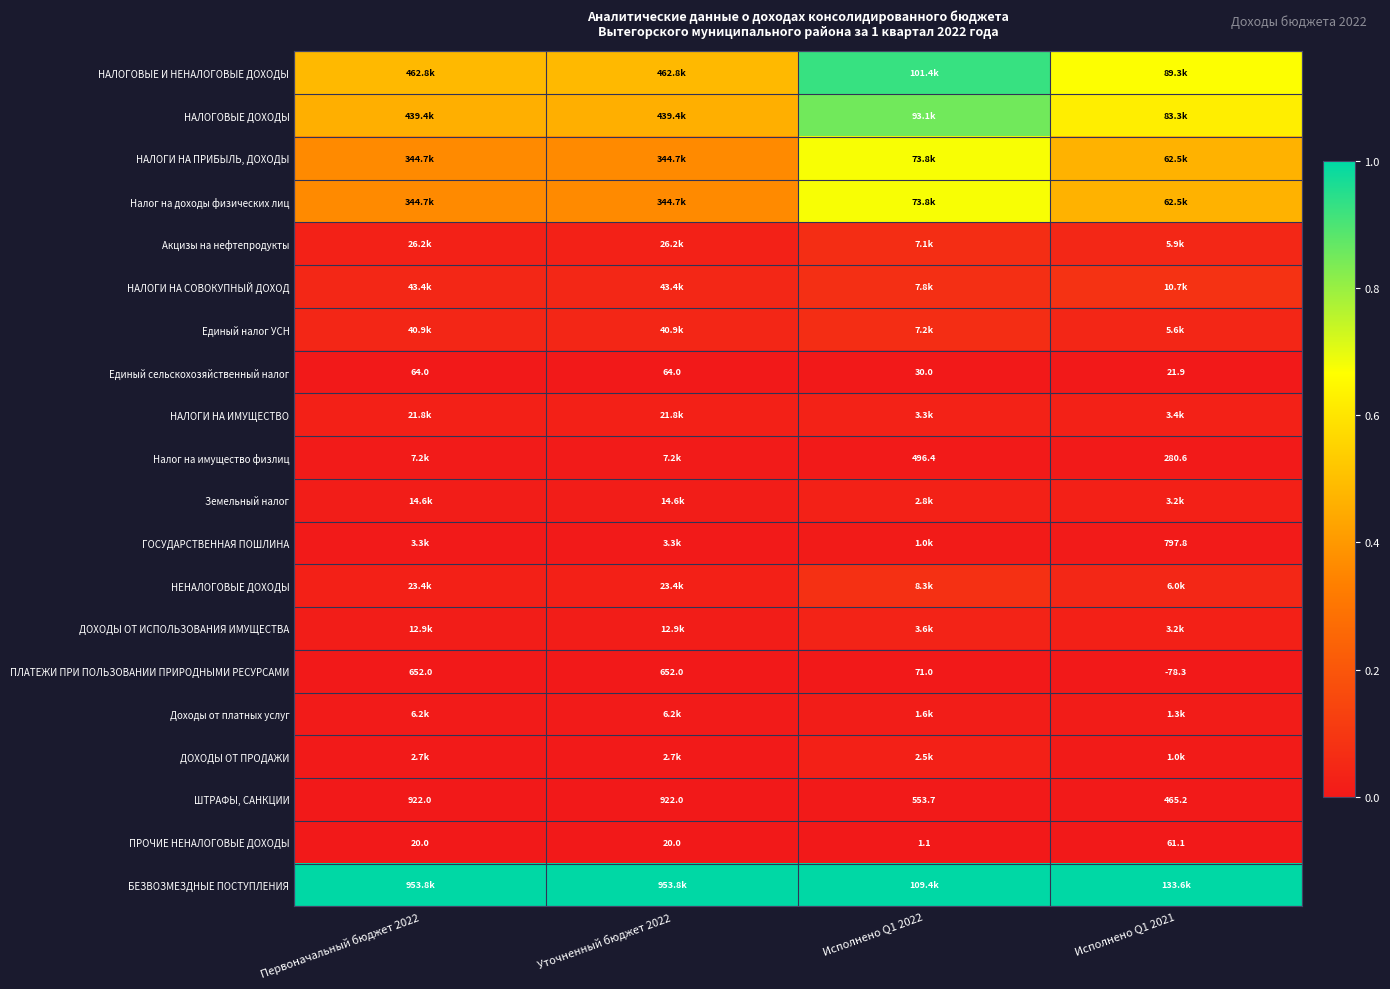

Rank the series at Уточненный бюджет 2022 from lowest to highest value.

ПРОЧИЕ НЕНАЛОГОВЫЕ ДОХОДЫ, Единый сельскохозяйственный налог, ПЛАТЕЖИ ПРИ ПОЛЬЗОВАНИИ ПРИРОДНЫМИ РЕСУРСАМИ, ШТРАФЫ, САНКЦИИ, ДОХОДЫ ОТ ПРОДАЖИ, ГОСУДАРСТВЕННАЯ ПОШЛИНА, Доходы от платных услуг, Налог на имущество физлиц, ДОХОДЫ ОТ ИСПОЛЬЗОВАНИЯ ИМУЩЕСТВА, Земельный налог, НАЛОГИ НА ИМУЩЕСТВО, НЕНАЛОГОВЫЕ ДОХОДЫ, Акцизы на нефтепродукты, Единый налог УСН, НАЛОГИ НА СОВОКУПНЫЙ ДОХОД, НАЛОГИ НА ПРИБЫЛЬ, ДОХОДЫ, Налог на доходы физических лиц, НАЛОГОВЫЕ ДОХОДЫ, НАЛОГОВЫЕ И НЕНАЛОГОВЫЕ ДОХОДЫ, БЕЗВОЗМЕЗДНЫЕ ПОСТУПЛЕНИЯ